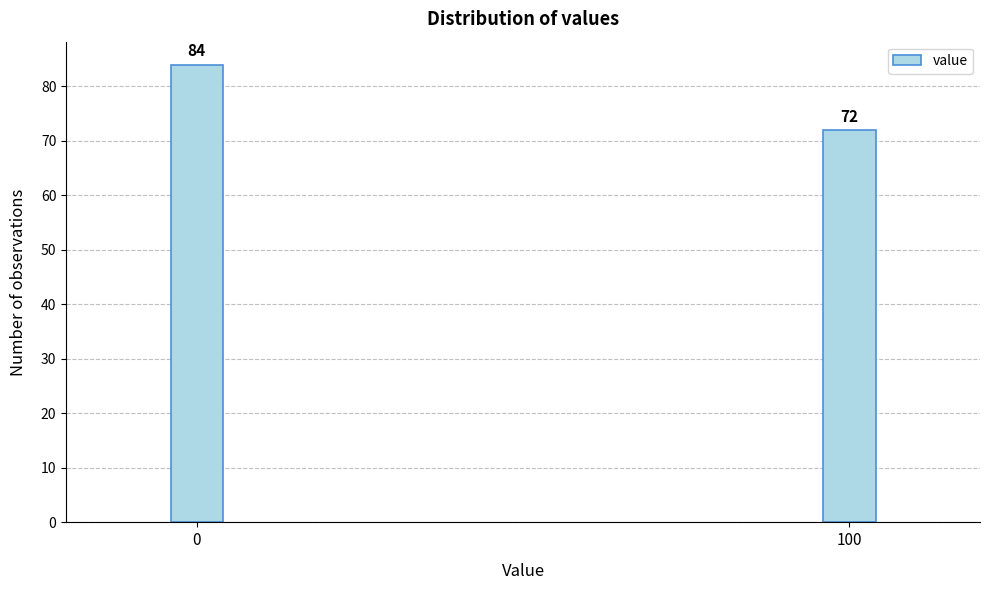

Reading left to right, extract all data points from this chart.

0=84	100=72